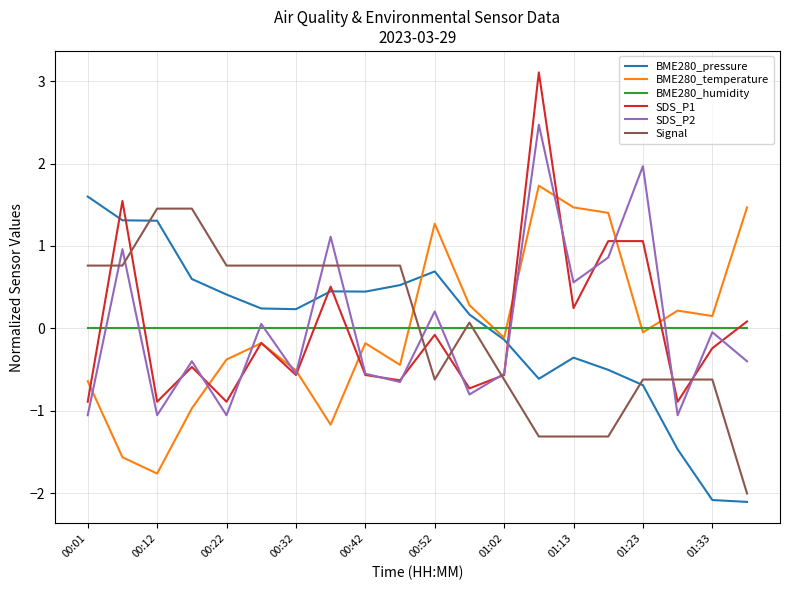

At how many categories does at least one series exceed 2?

1